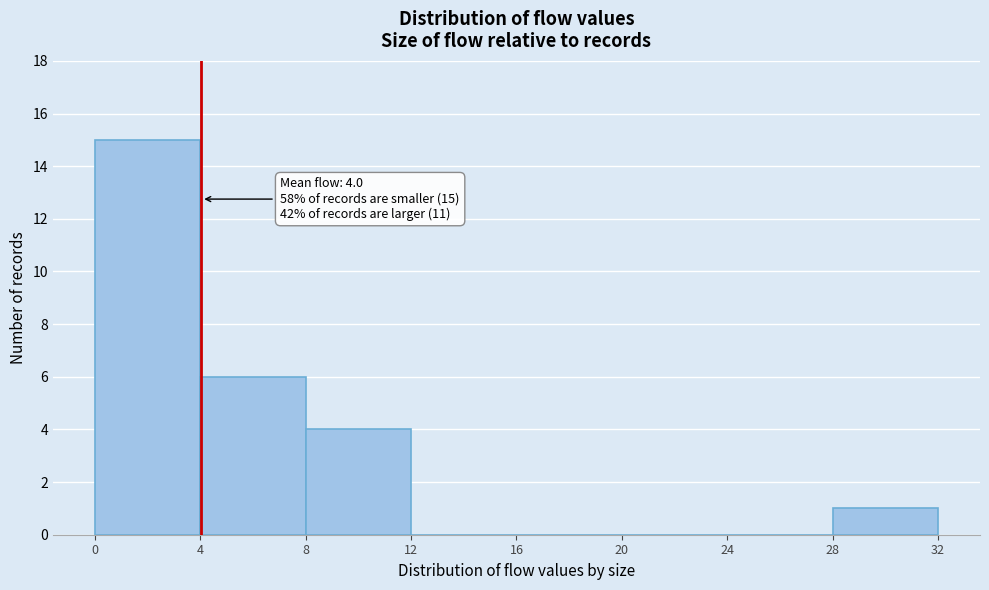

Over which range of the x-axis is the bar tallest?

0 to 4